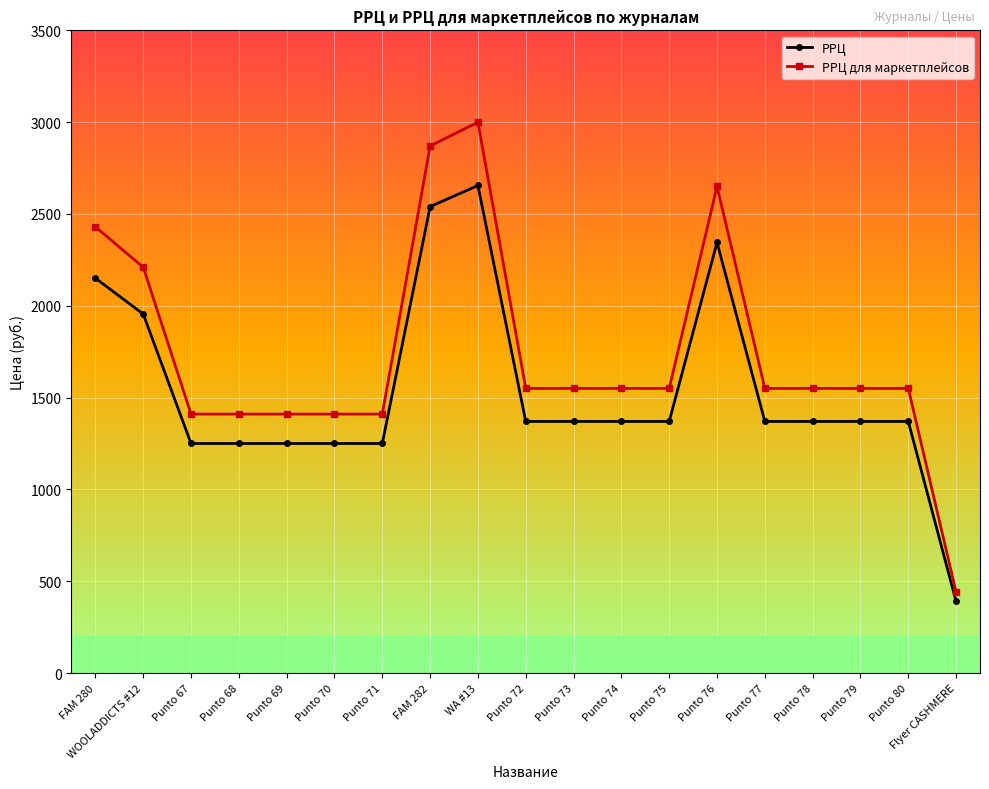

At which category is the sum across all series the highest?

WA #13